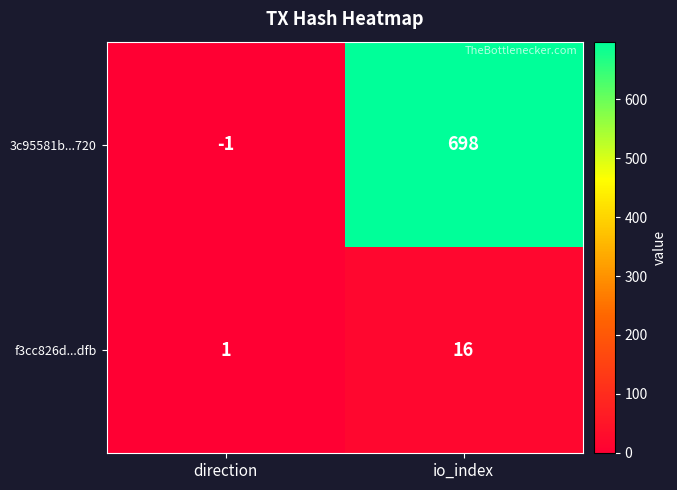

Which category has the lowest value in the f3cc826d...dfb series?

direction